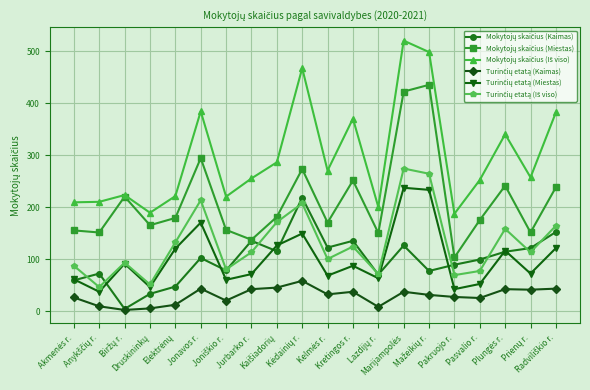

Read the Turinčių etatą (Iš viso) value at Biržų r., to the nearest 10.

90